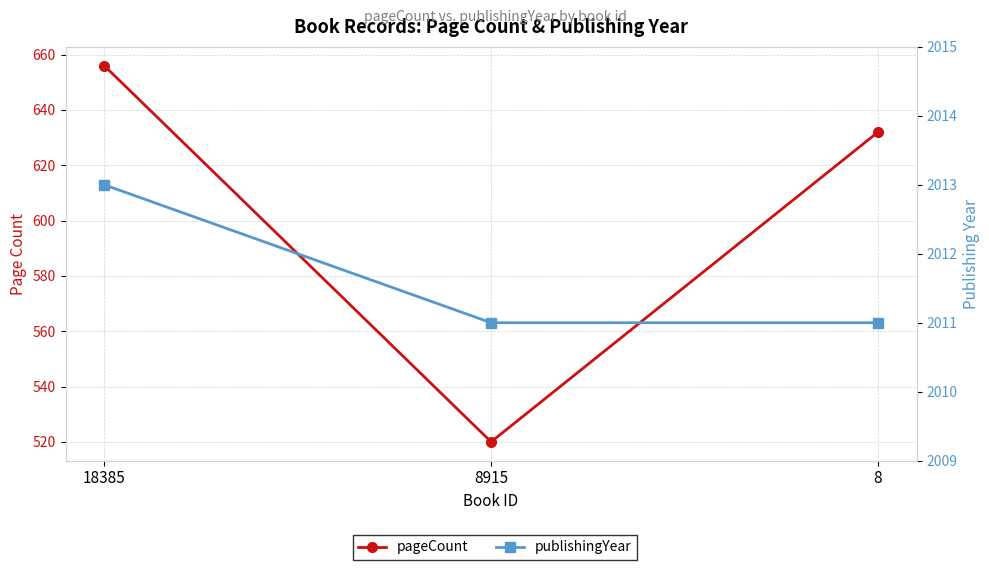

Between 18385 and 8, which series saw the biggest shift?

pageCount